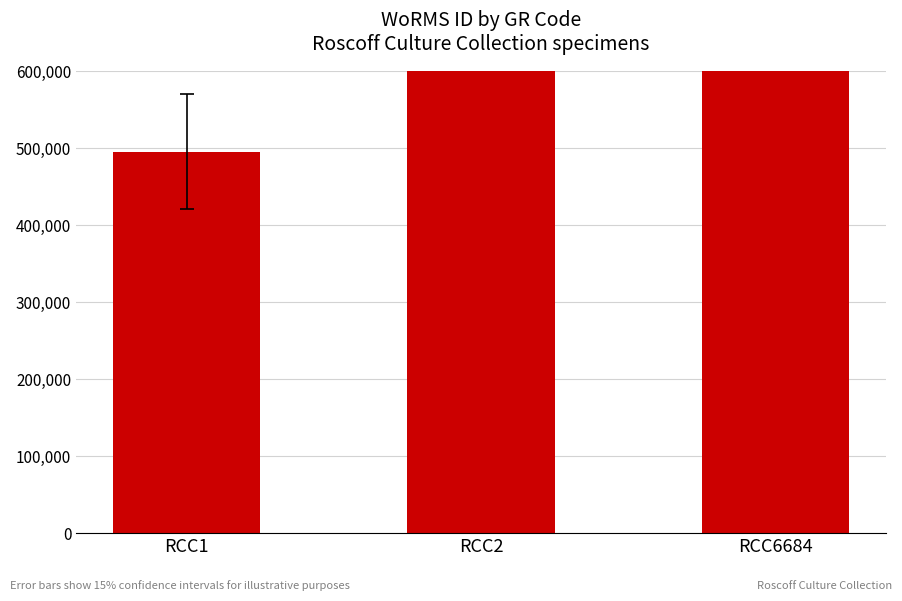

Rank the categories by value from highest to lowest.

RCC2, RCC6684, RCC1